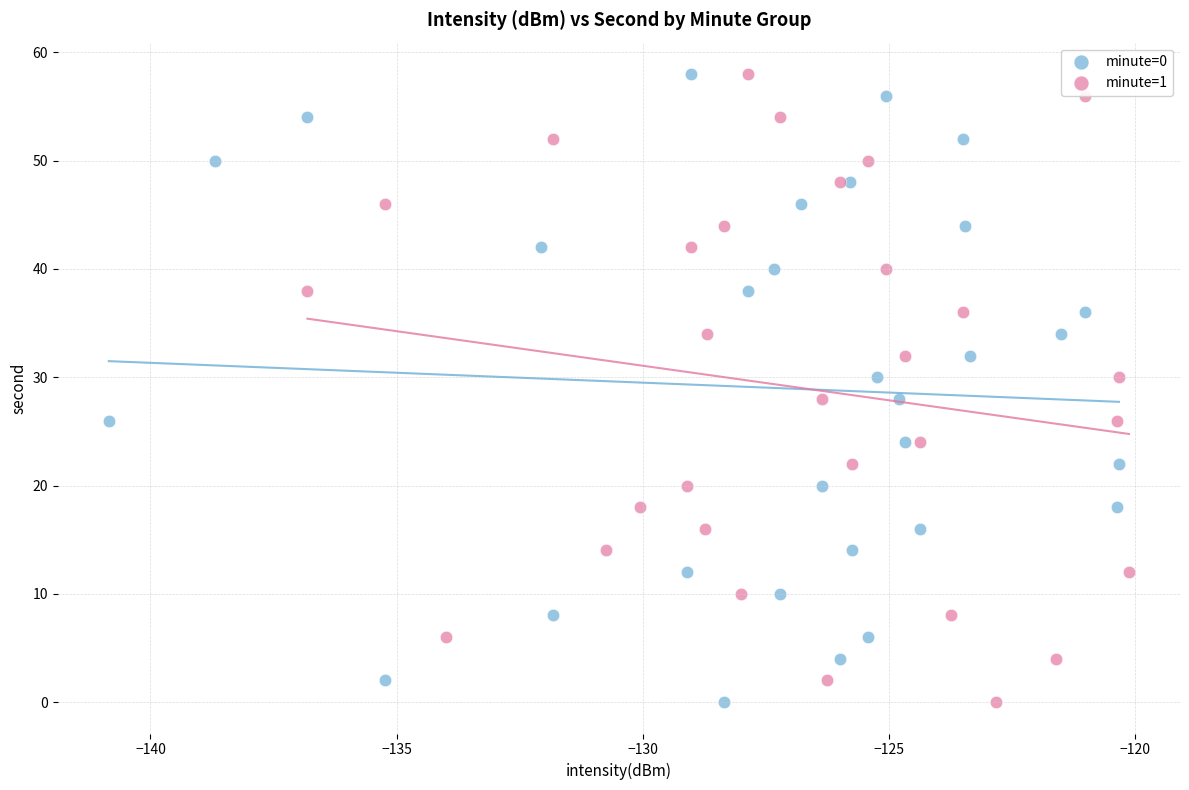

What are all the series names shown in the legend?

minute=0, minute=1